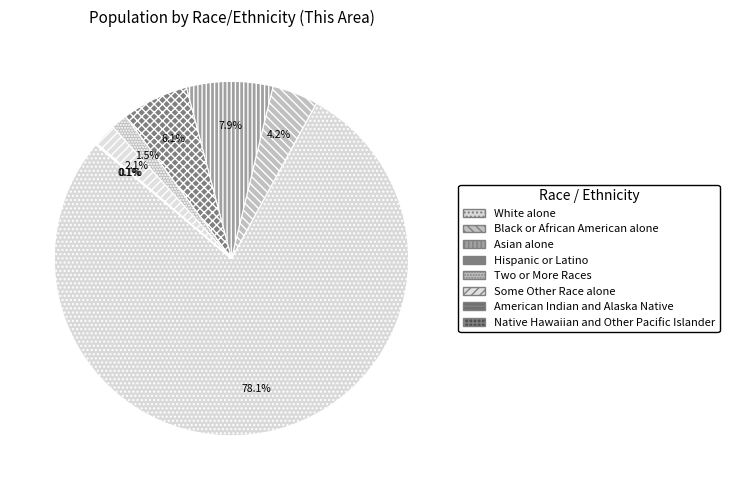

Approximately how many times larger is the value at Asian alone compared to White alone?

0.1